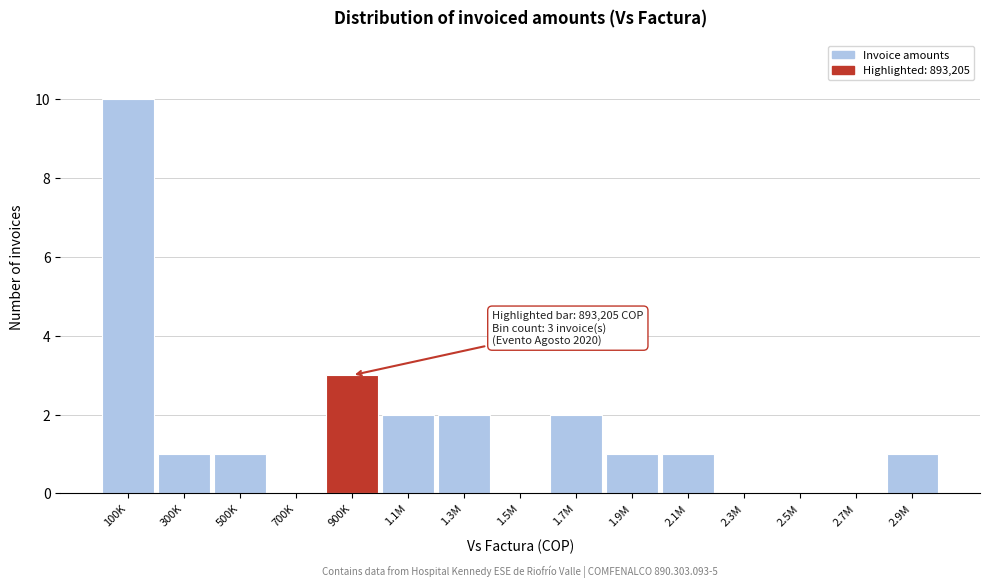

Reading right to left, transcribe all the data shown in this chart.

2.9M=1	2.7M=0	2.5M=0	2.3M=0	2.1M=1	1.9M=1	1.7M=2	1.5M=0	1.3M=2	1.1M=2	900K=3	700K=0	500K=1	300K=1	100K=10